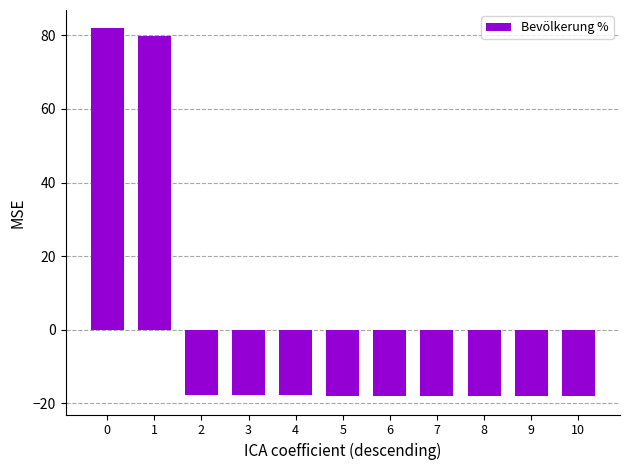

How many negative values are there?

9